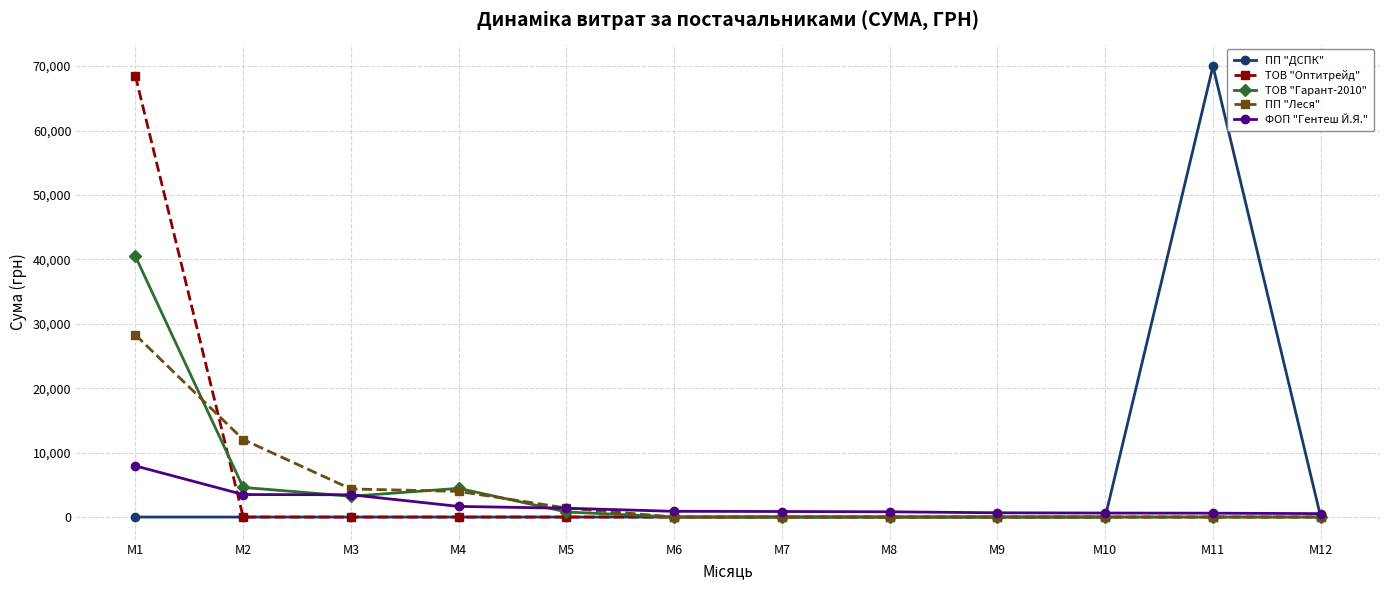

What is the difference between the ТОВ "Гарант-2010" values at М10 and М1?

40470.2